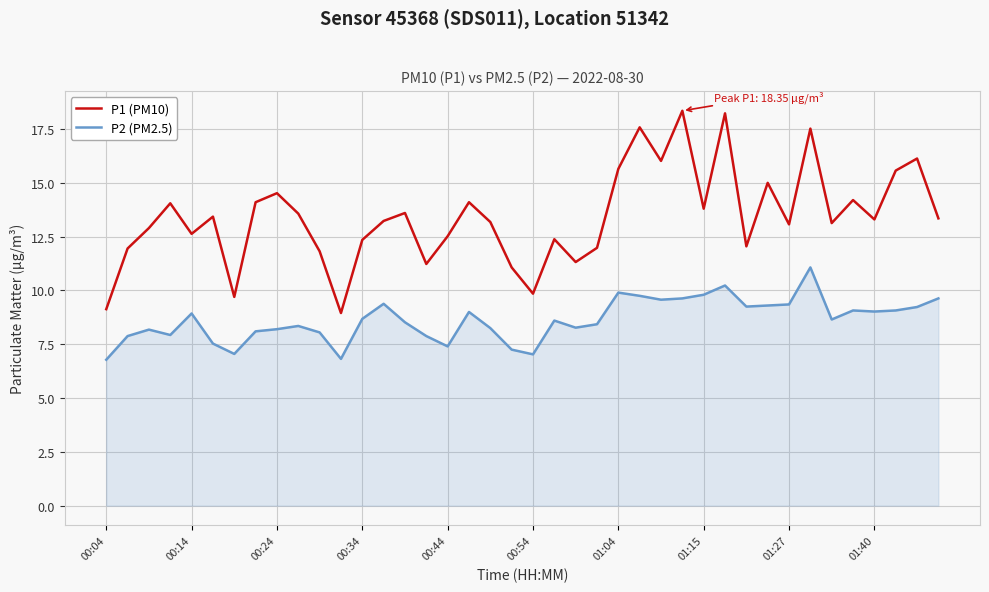

Which series has the widest spread of values?

P1 (PM10)